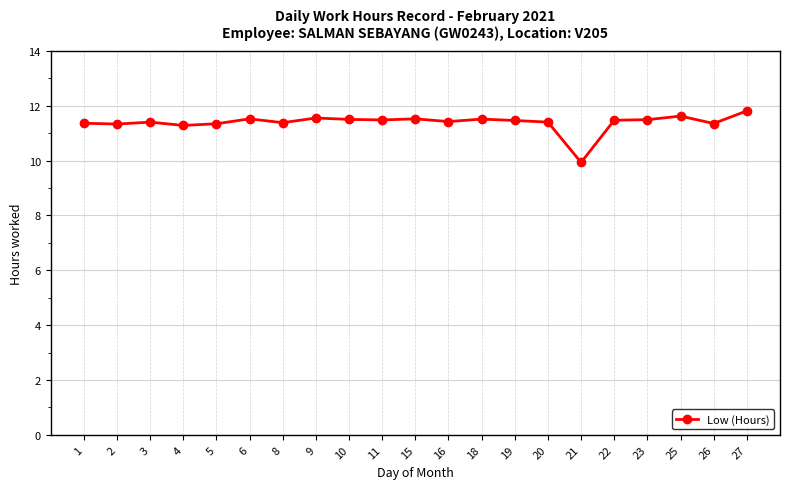

True or false: the data has more than 0 interior local peaks.

True